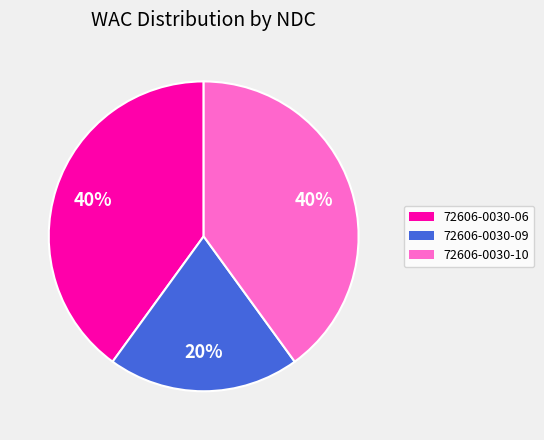

To the nearest percent, what percentage of the pie is 72606-0030-06?

40%